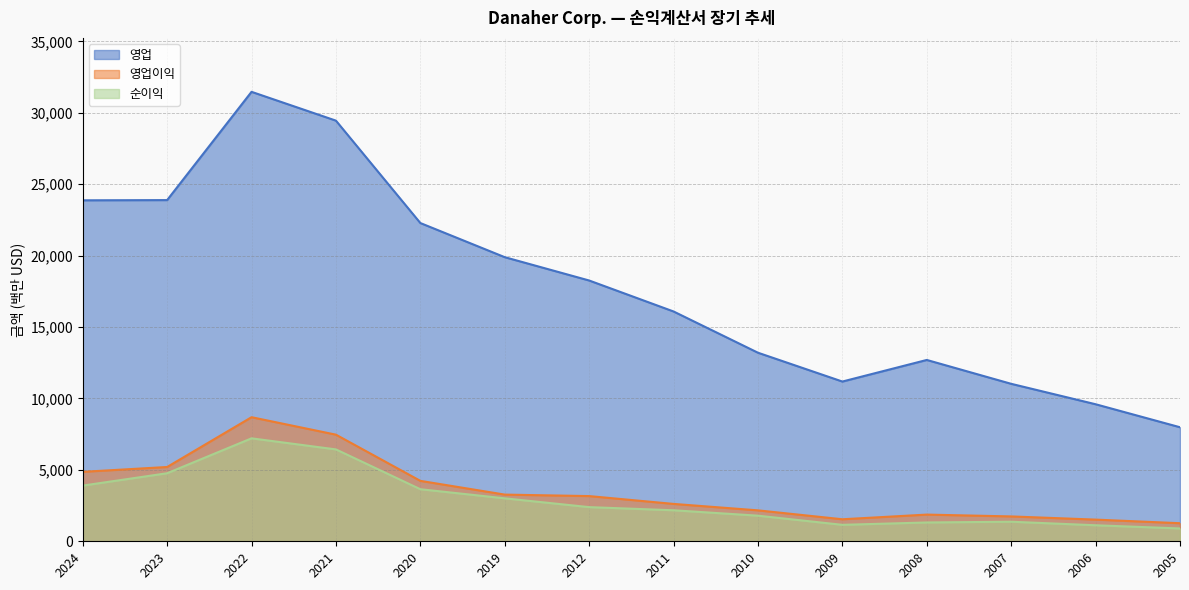

At which label is 순이익 closest to 4053?

2024